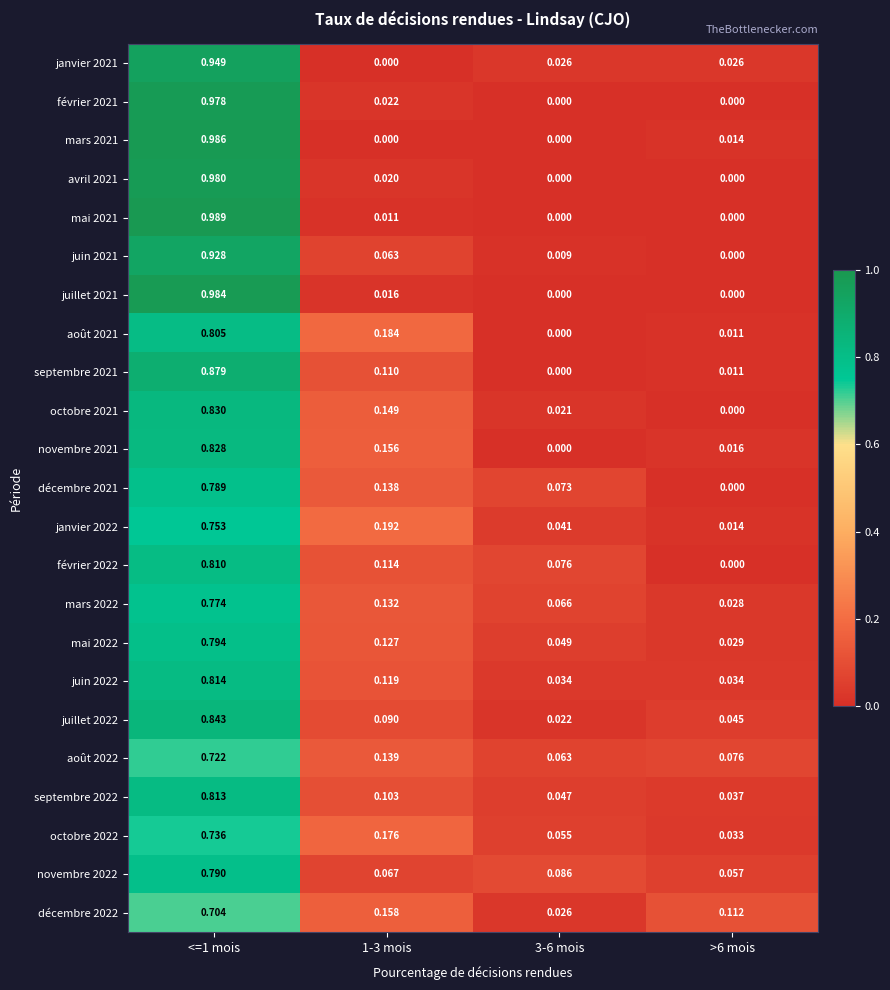

What is the total value across all series at >6 mois?

0.5